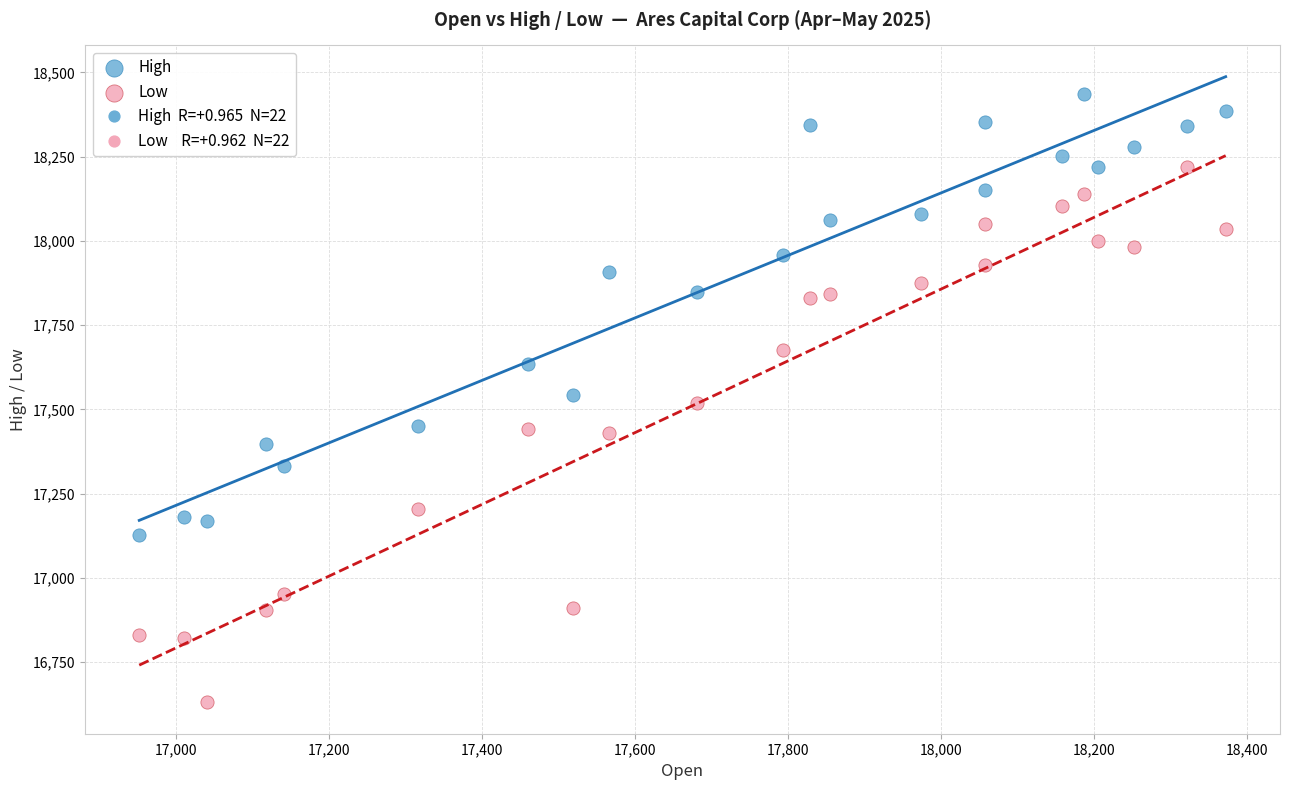

Across all data points, what is the range of Y values (max minus min)?

1806